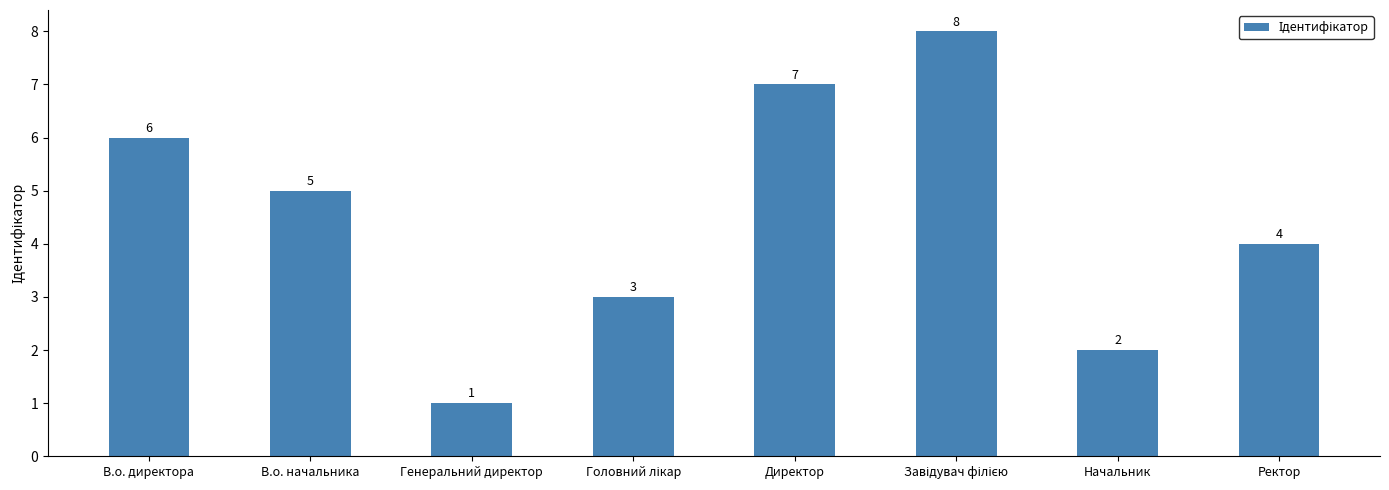

Reading left to right, extract all data points from this chart.

6	5	1	3	7	8	2	4